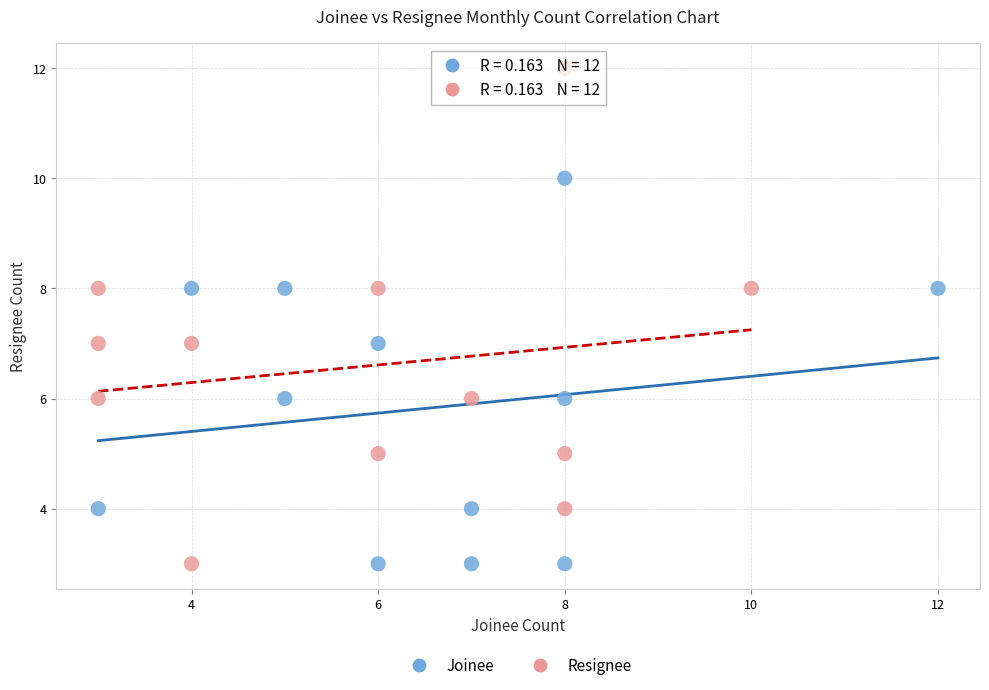

Which series has the largest Y range (max minus min)?

Resignee